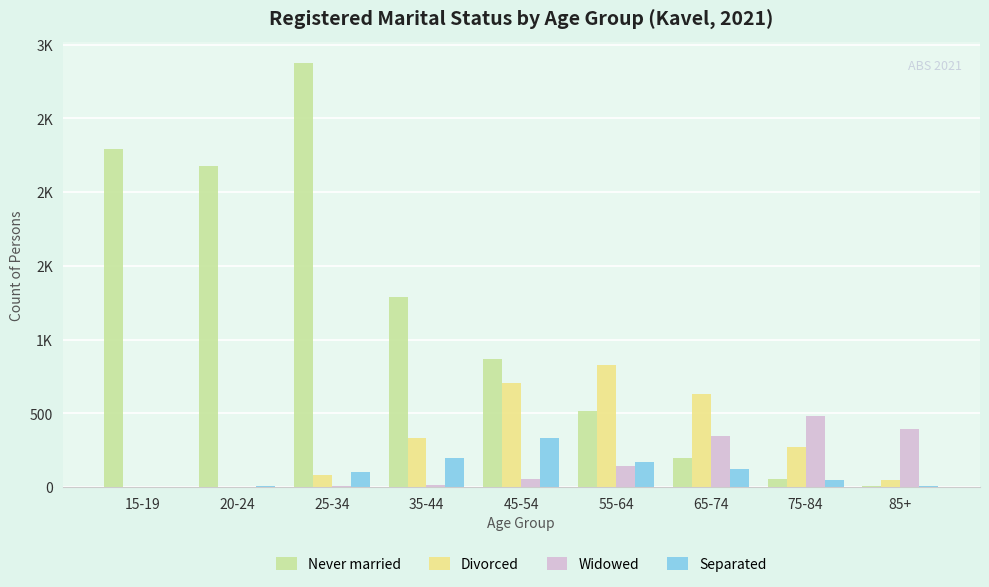

What is the label of the 8th bar from the left?

75-84